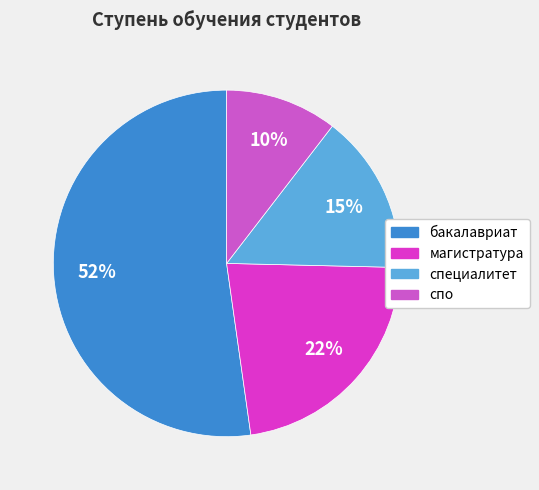

How many slices are in this pie chart?

4